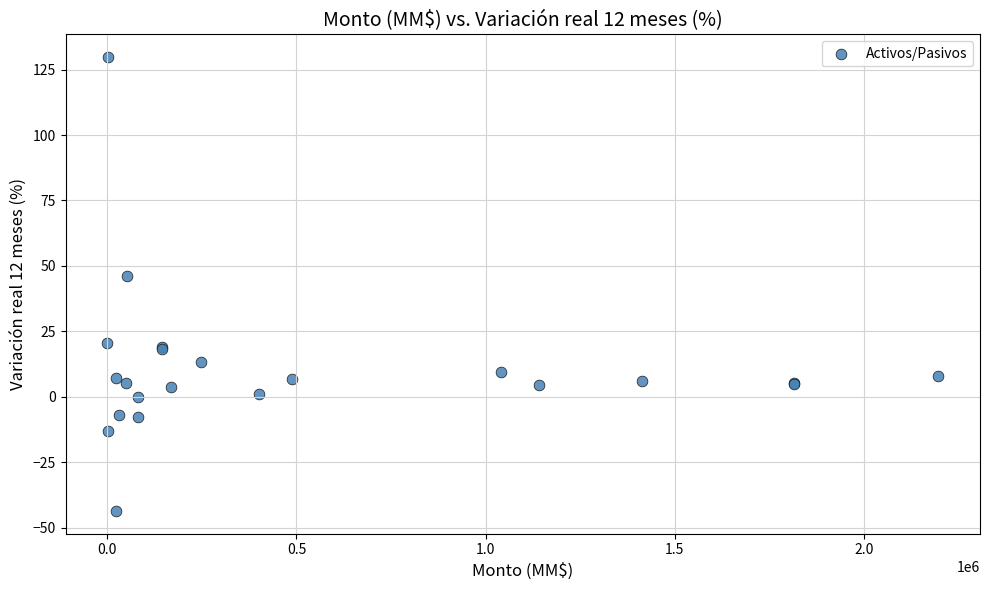

What Y value in the scatter plot is closest to 43?

46.2